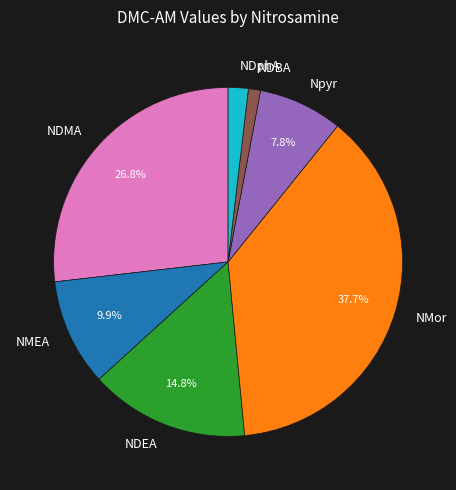

Count the number of slices in the pie.

7